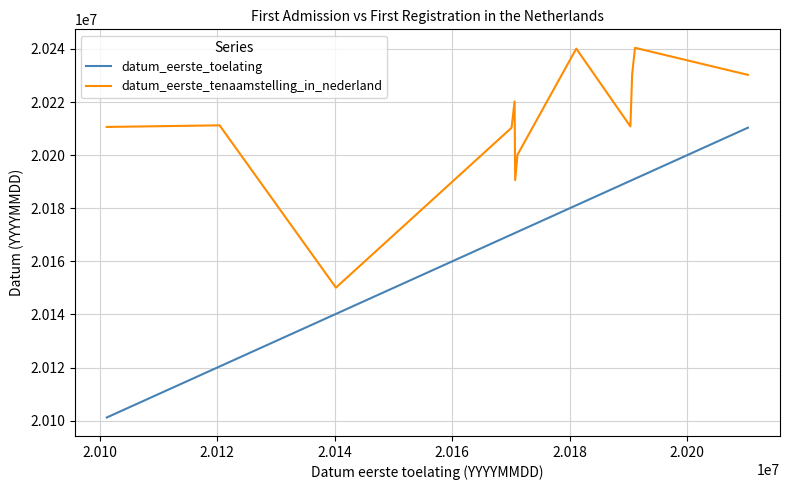

Which series has the largest total across all categories?

datum_eerste_tenaamstelling_in_nederland